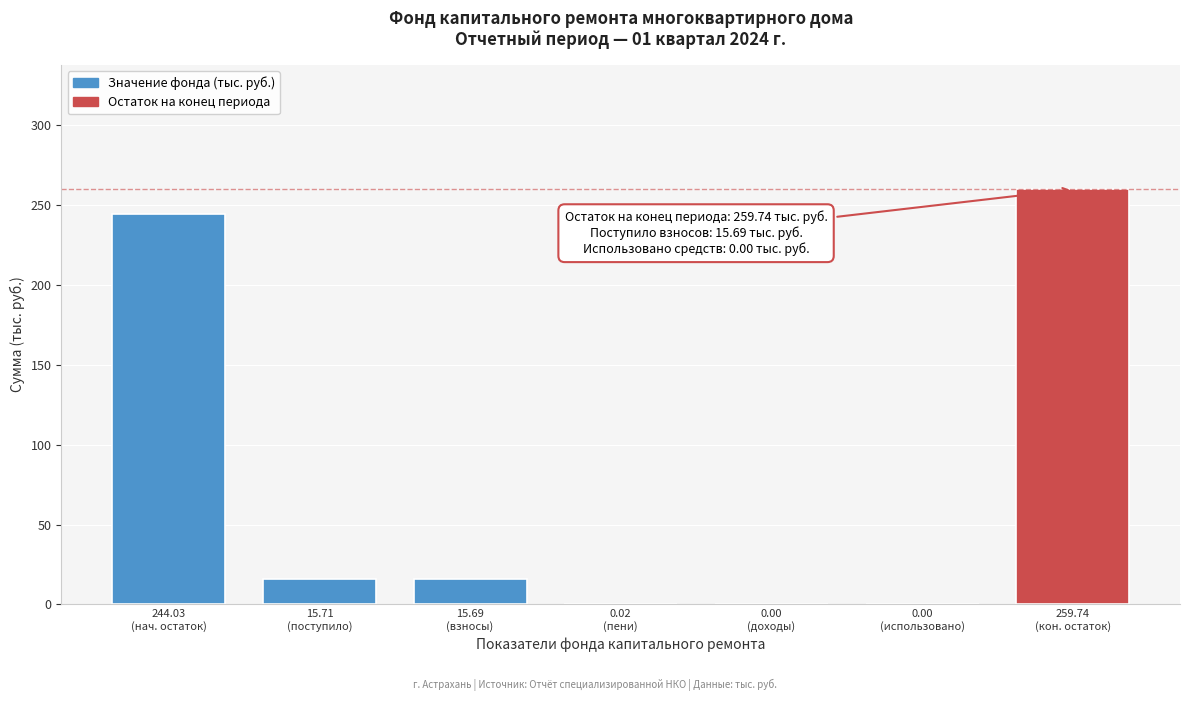

What is the maximum value shown in the chart?

259.7